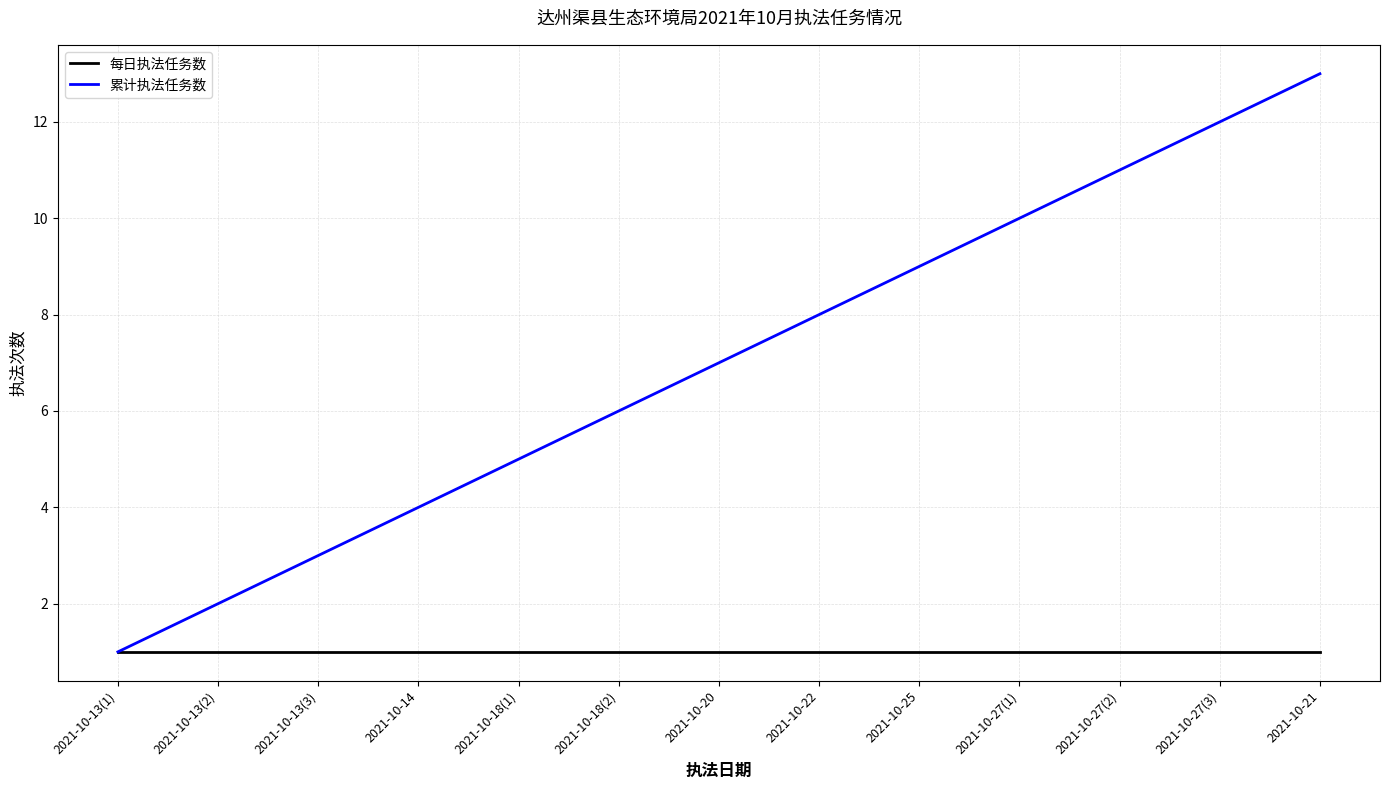

What position from the right is 2021-10-22?

6